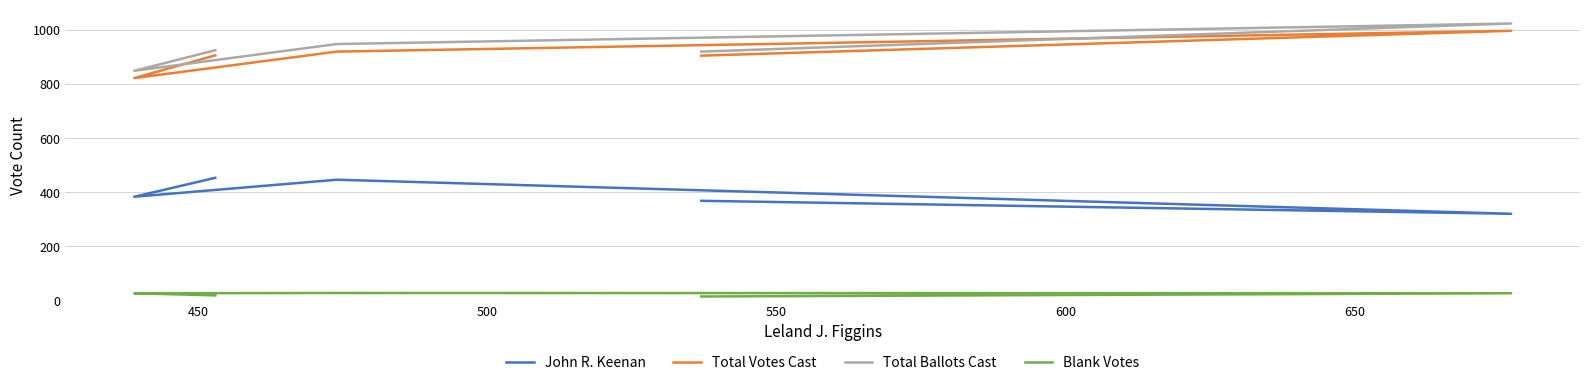

What is the difference between the maximum and second lowest values in the Total Ballots Cast series?

104